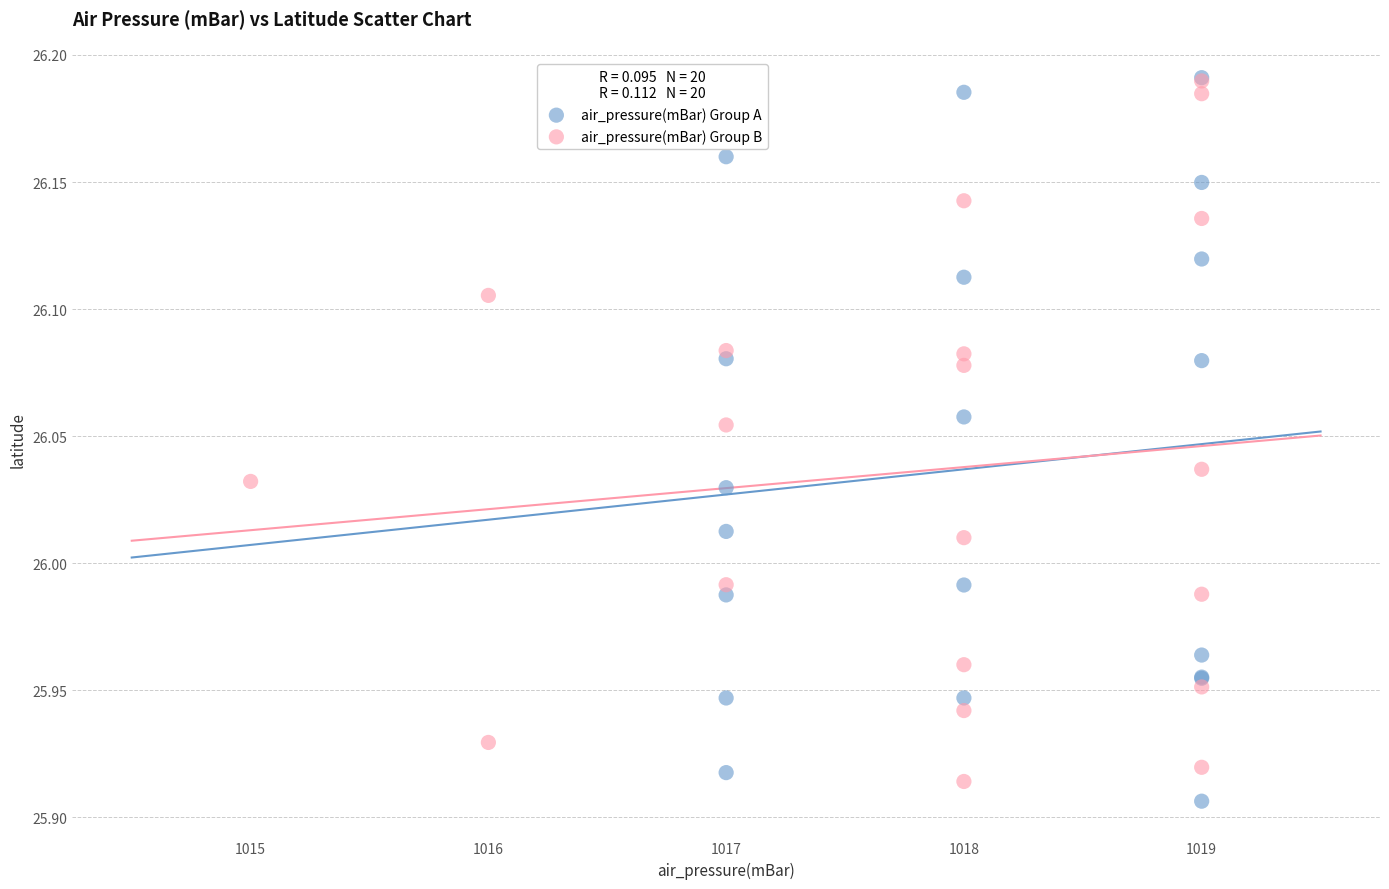

What are all the series names shown in the legend?

air_pressure(mBar) Group A, air_pressure(mBar) Group B